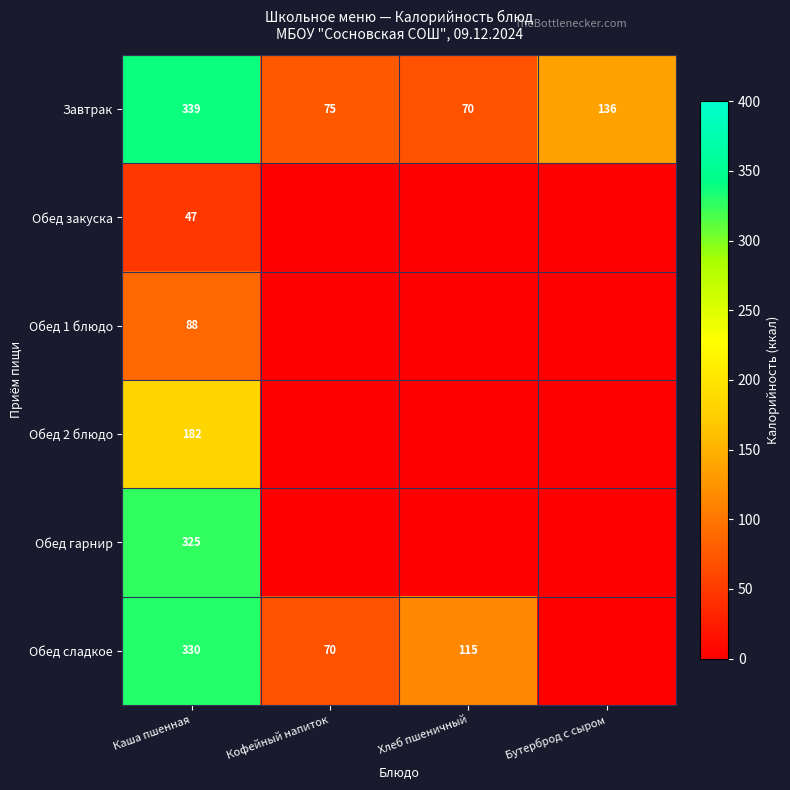

Is it true that Завтрак equals 75 at Кофейный напиток?

True